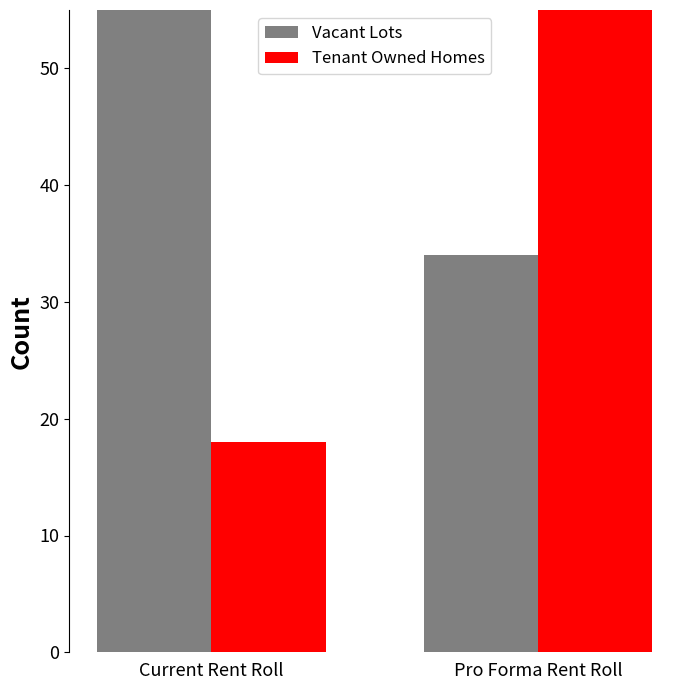

What is the label of the 1st bar from the left?

Current Rent Roll